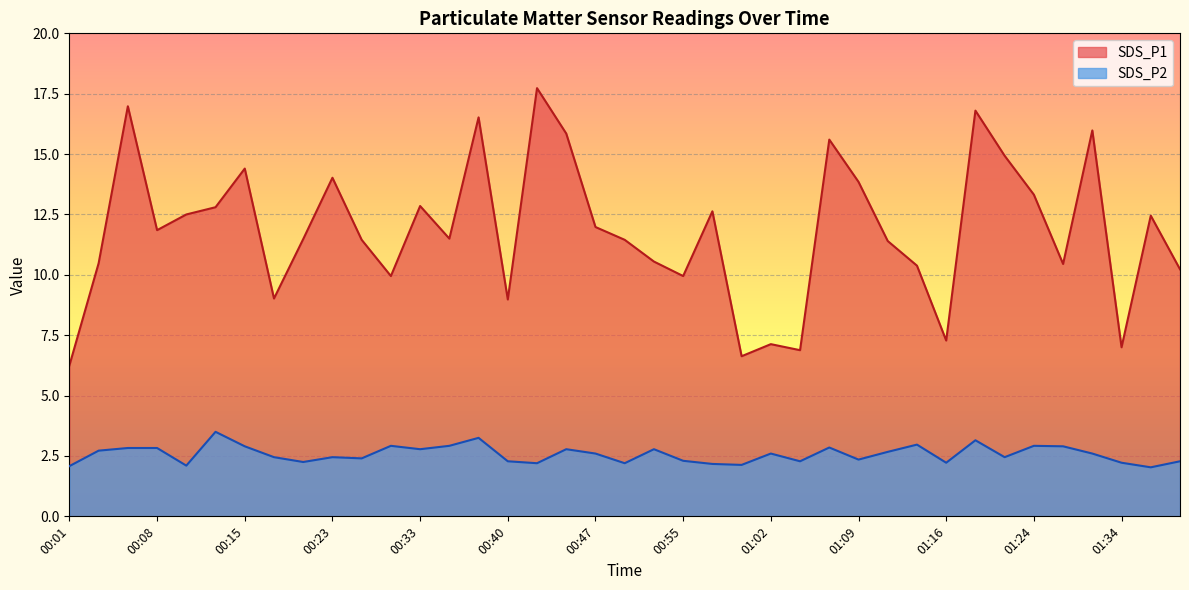

Reading left to right, what are all the values shown in this chart?

SDS_P1: 6.2	10.5	17.0	11.8	12.5	12.8	14.4	9.0	11.5	14.0	11.4	9.9	12.8	11.5	16.5	9.0	17.7	15.8	12.0	11.4	10.6	9.9	12.6	6.6	7.1	6.9	15.6	13.8	11.4	10.4	7.3	16.8	14.9	13.3	10.4	16.0	7.0	12.4	10.2
SDS_P2: 2.1	2.7	2.8	2.8	2.1	3.5	2.9	2.5	2.2	2.5	2.4	2.9	2.8	2.9	3.2	2.3	2.2	2.8	2.6	2.2	2.8	2.3	2.2	2.1	2.6	2.3	2.9	2.4	2.7	3.0	2.2	3.1	2.5	2.9	2.9	2.6	2.2	2.0	2.3